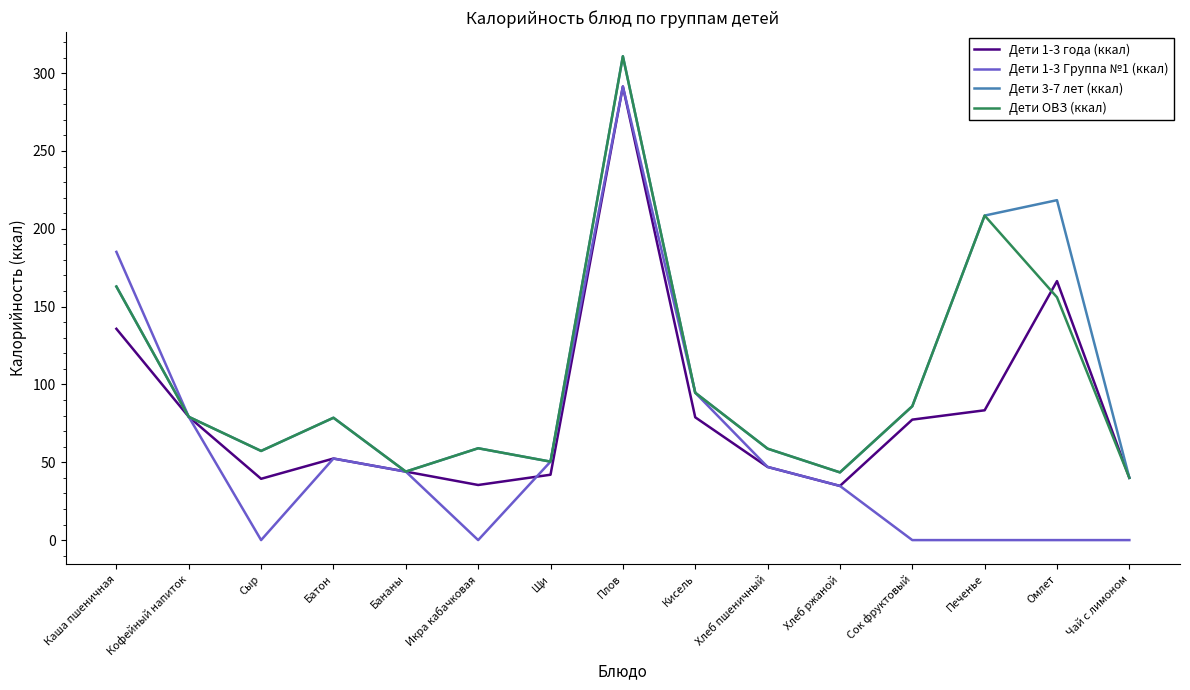

What is the maximum value shown in the chart?

310.9